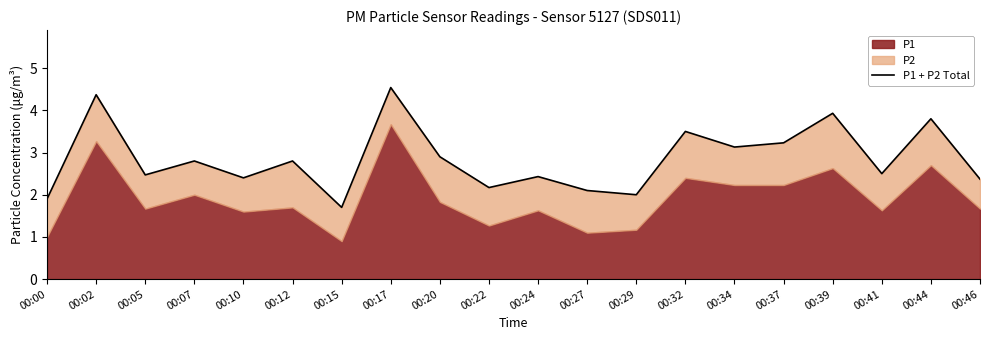

What is the value of the 20th point from the left?

2.4